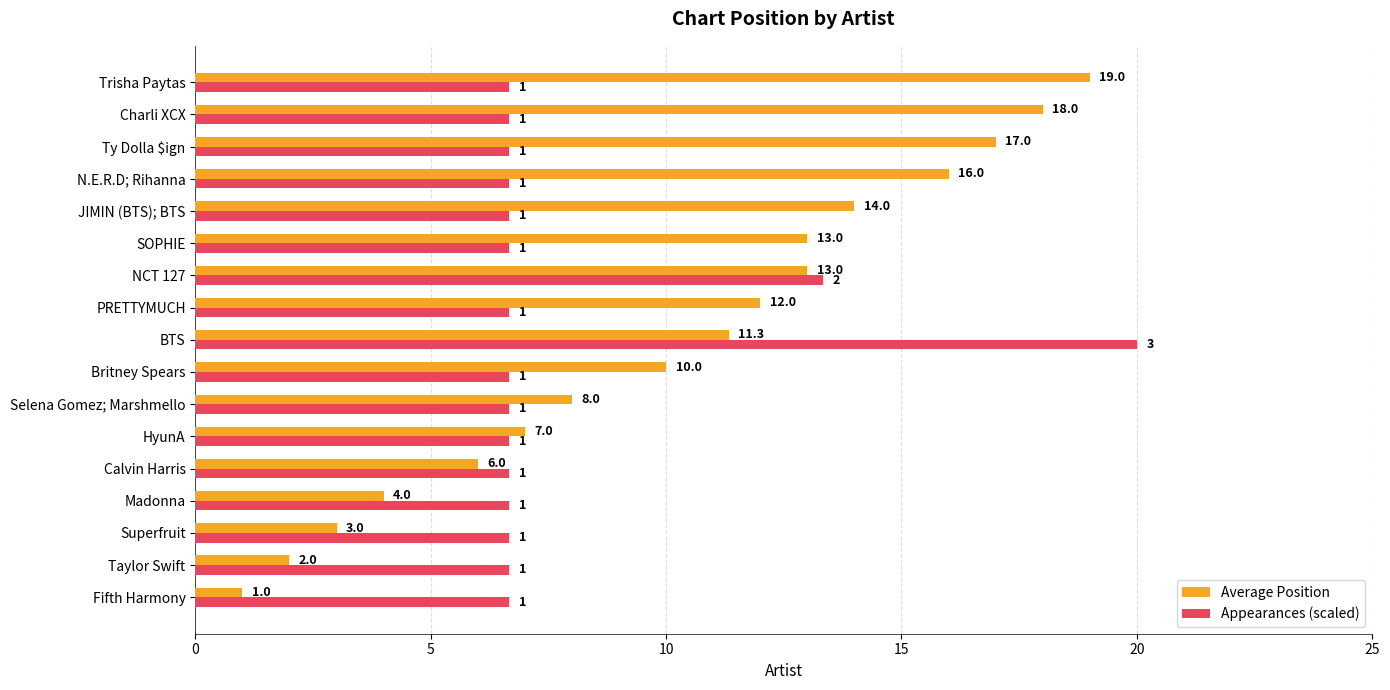

Which category has the highest value across all series?

BTS